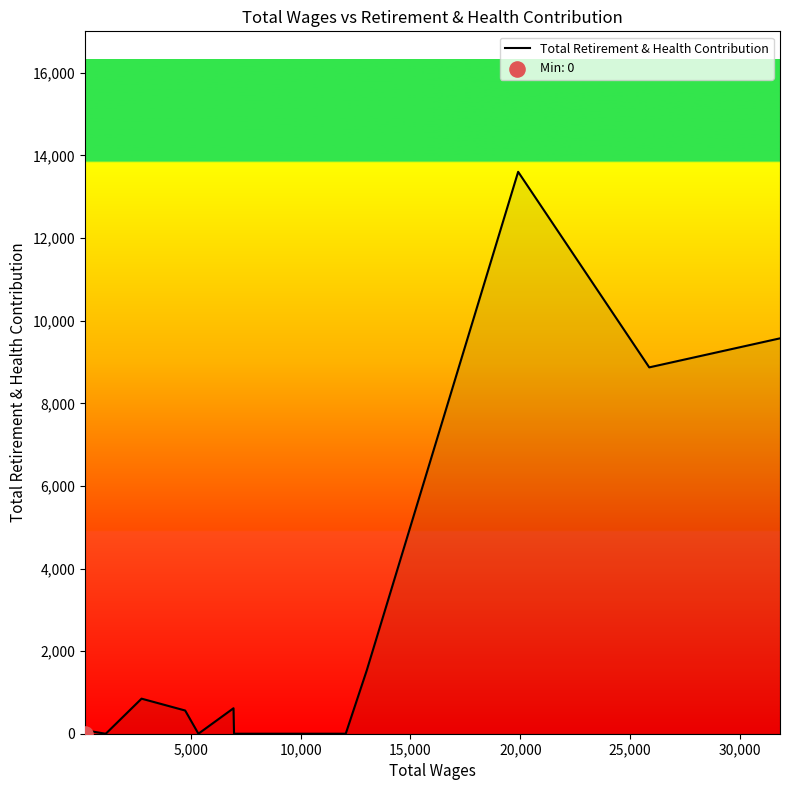

What is the greatest value displayed?

13605